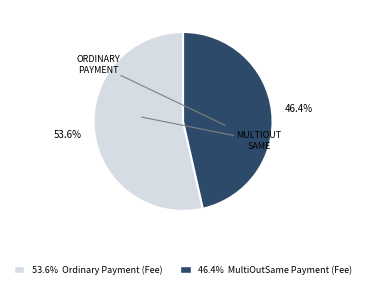

Which slice is the smallest?

46.4% MultiOutSame Payment (Fee)